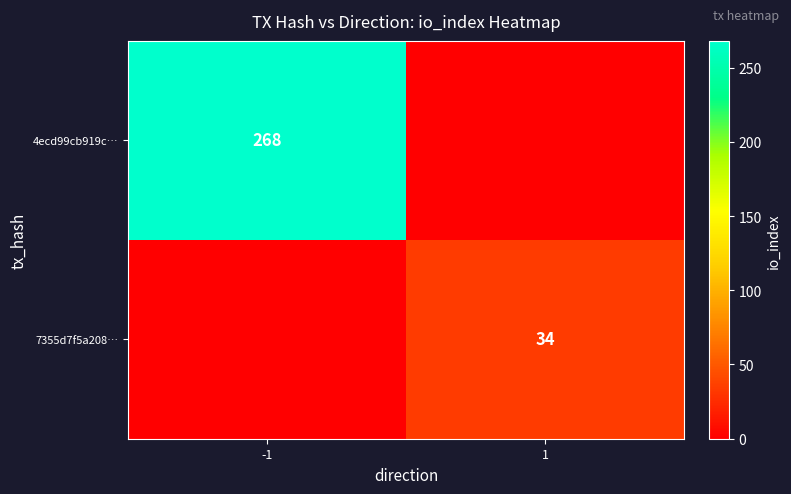

The value of 4ecd99cb919c… at -1 is 268. True or false?

True